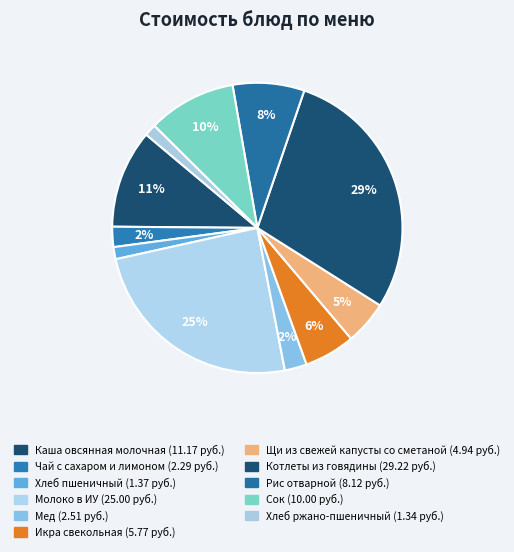

Count the number of slices in the pie.

11